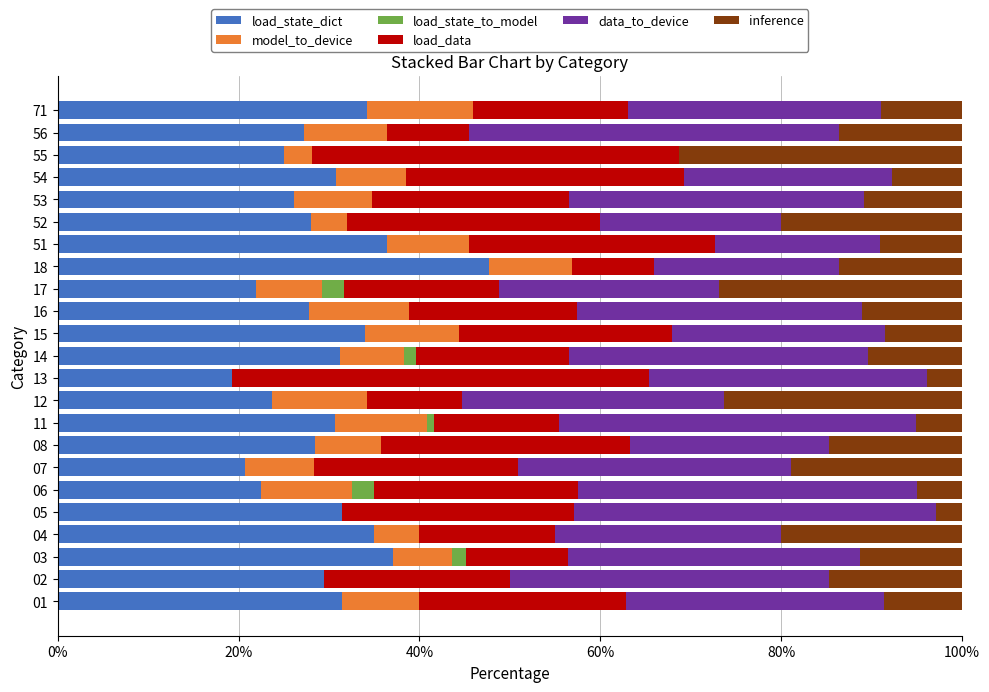

Which category has the highest value in the load_state_dict series?

18